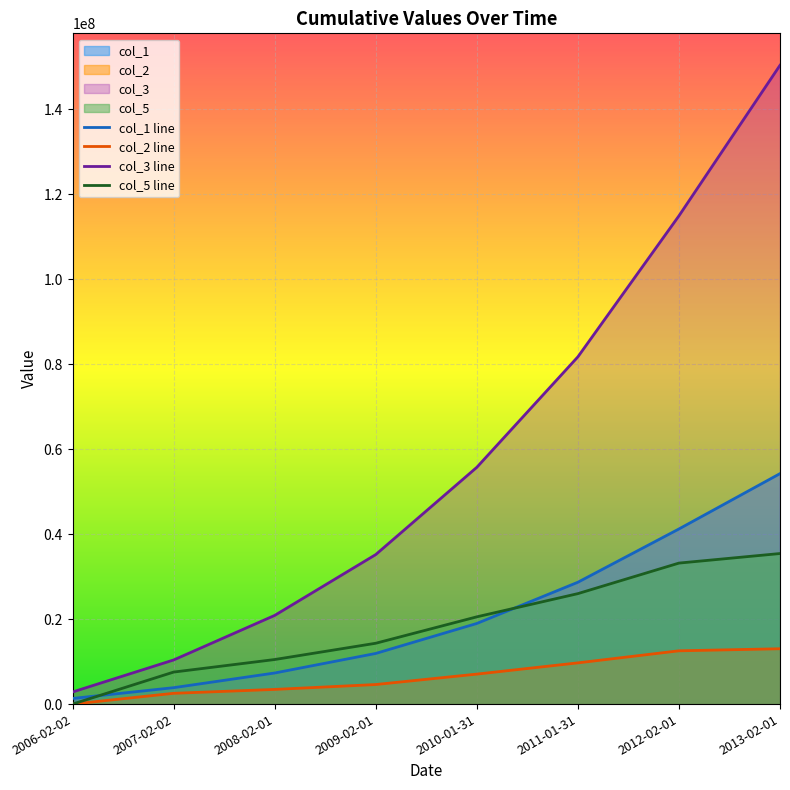

Reading left to right, what are all the values shown in this chart?

col_1: 1327528	3864893	7320041	11924731	18983568	28689090	41233374	54263977
col_2: 0	2537365	3455148	4604690	7058837	9705522	12544284	13030603
col_3: 2852234	10389980	20882338	35207772	55752858	81762182	114961799	150412620
col_5: 0	7537746	10492358	14325434	20545086	26009324	33199617	35450821